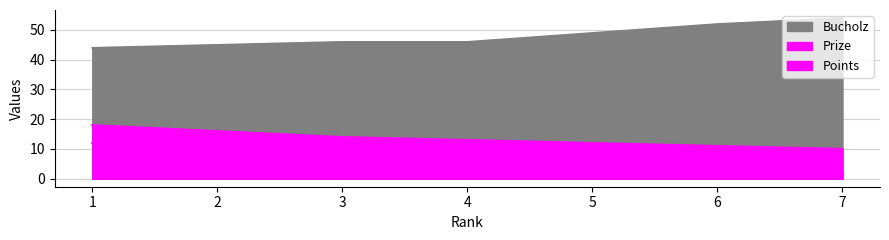

True or false: Prize and Bucholz cross at least once.

False